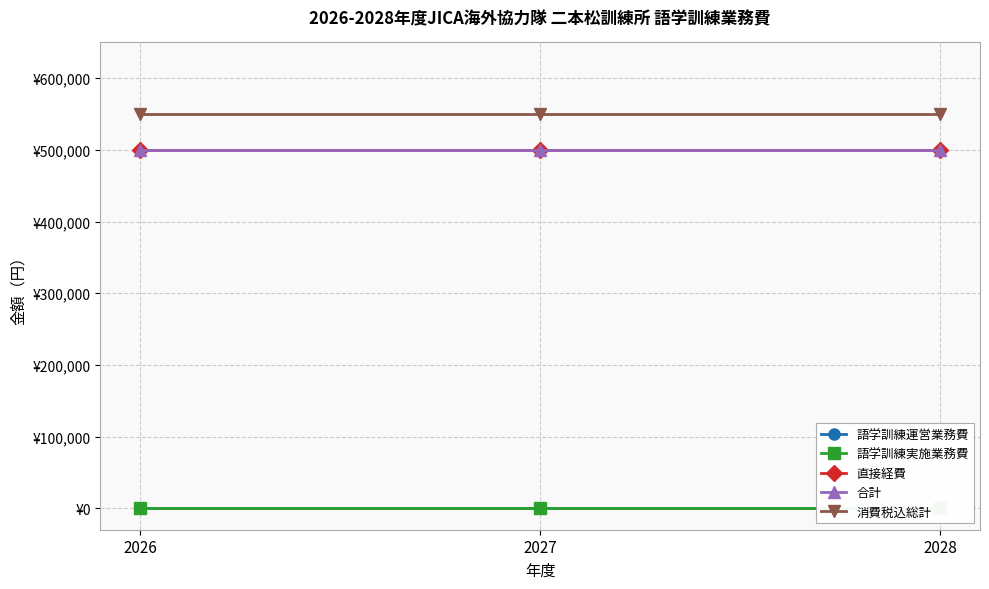

Count the number of categories in the chart.

3